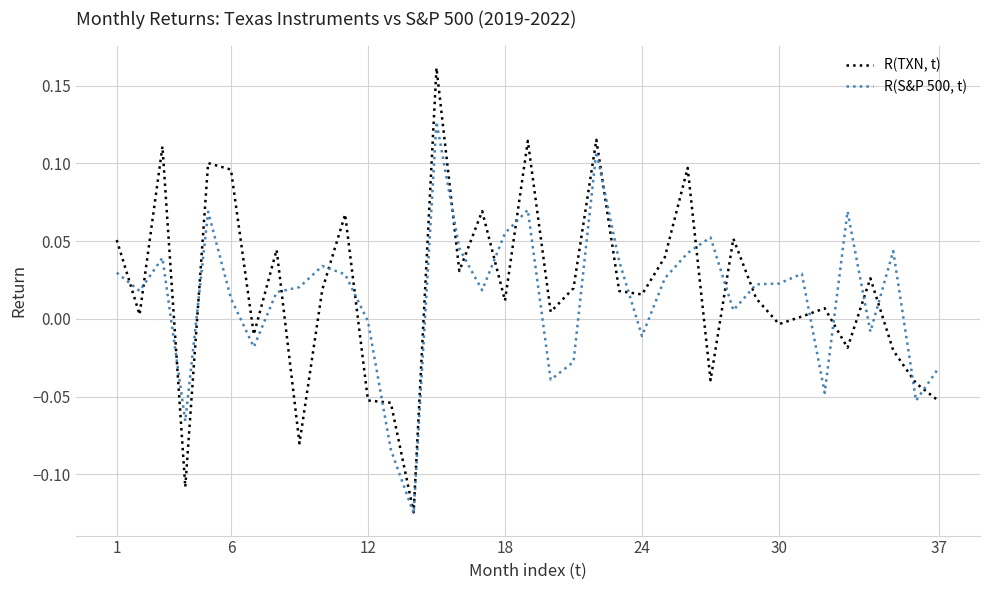

List the series in order of their peak value, highest first.

R(TXN, t), R(S&P 500, t)